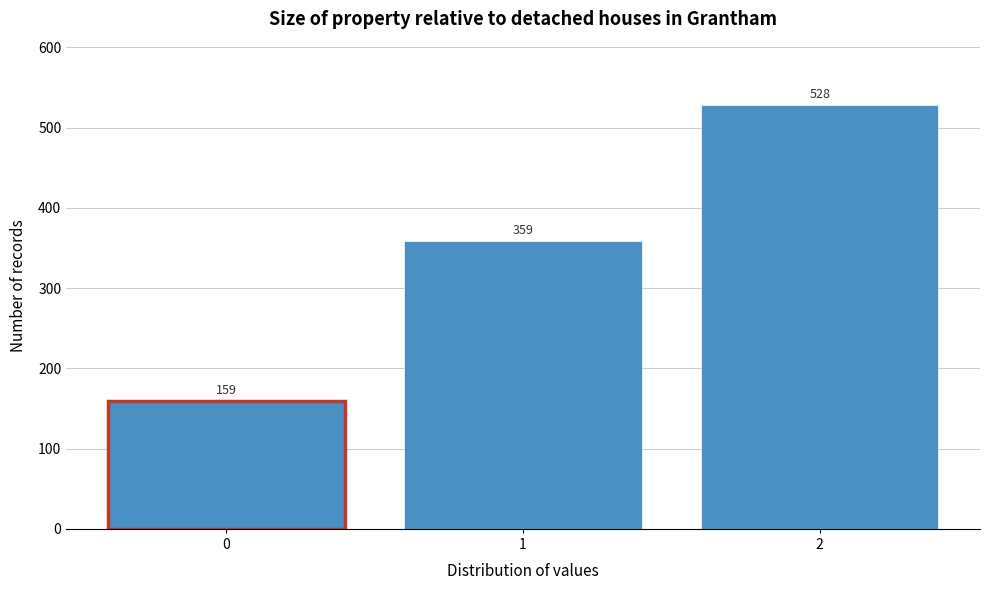

Reading right to left, extract all data points from this chart.

2=528	1=359	0=159